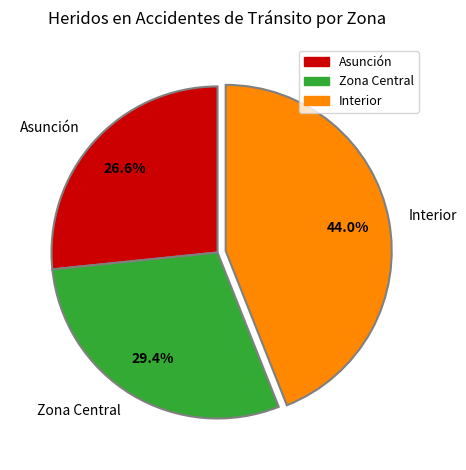

Is Asunción the majority of the pie?

No